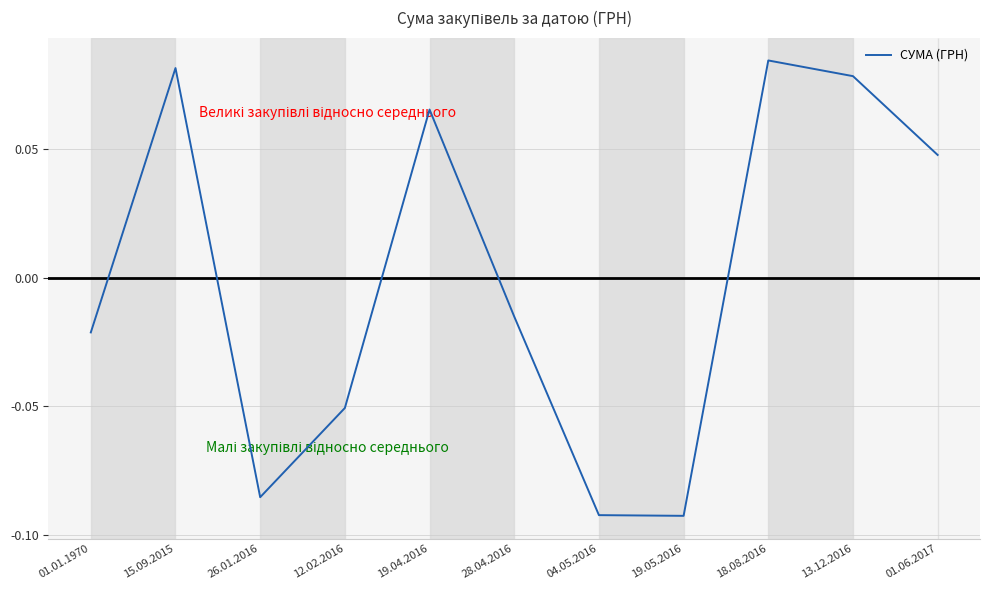

The chart shows a value of 0.1 at 01.06.2017. True or false?

False